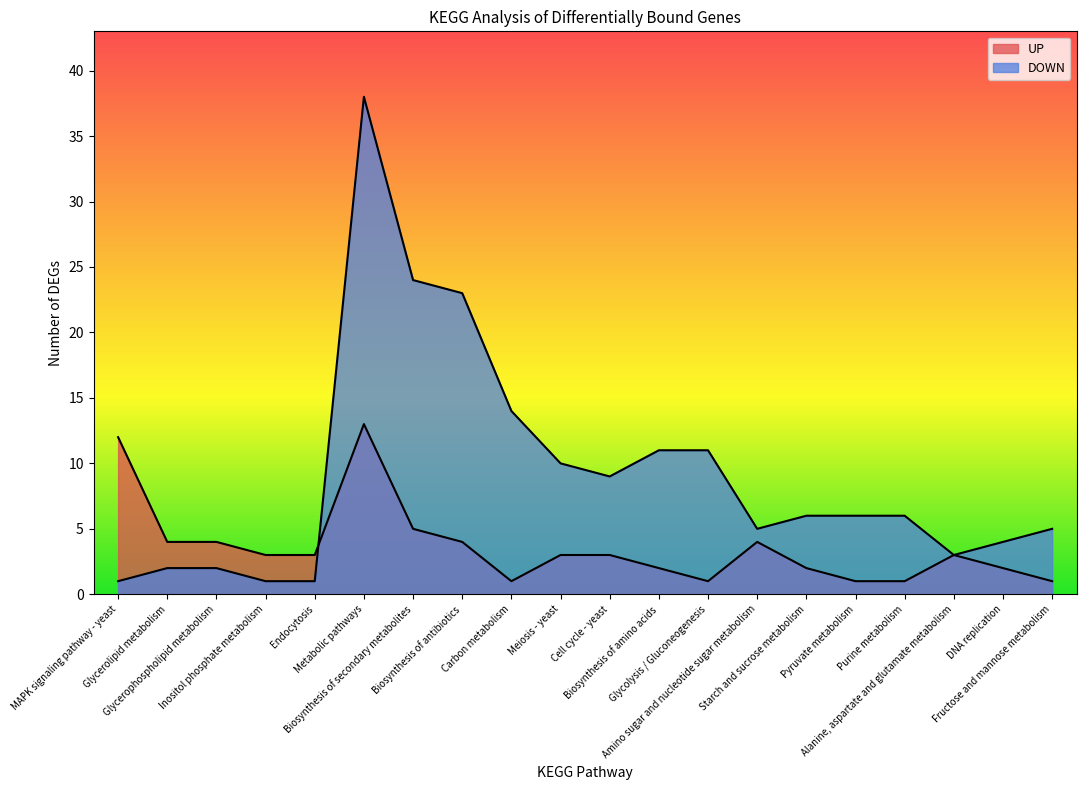

What is the spread (max minus min) of values at Carbon metabolism?

13